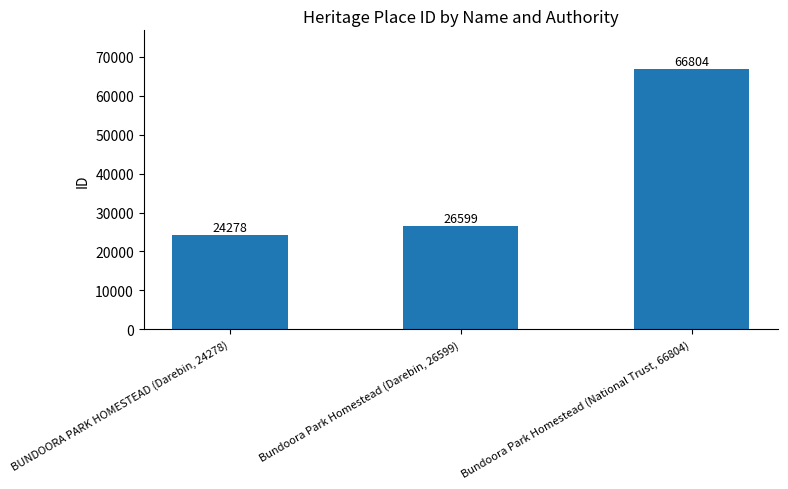

Between BUNDOORA PARK HOMESTEAD (Darebin, 24278) and Bundoora Park Homestead (National Trust, 66804), which is larger?

Bundoora Park Homestead (National Trust, 66804)